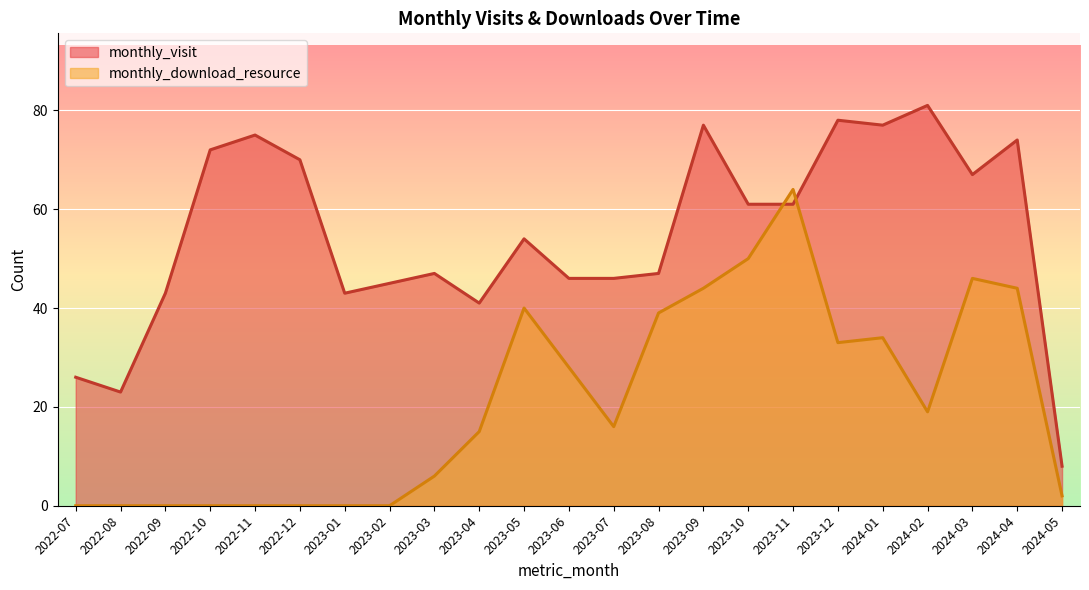

What is the total value across all series at 2023-02?

45